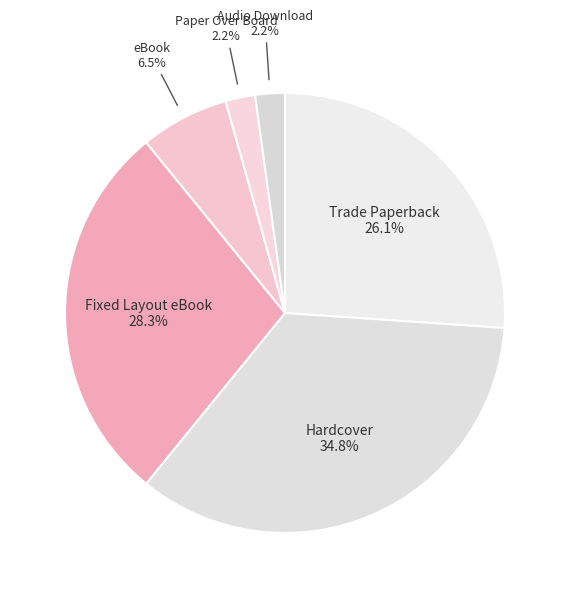

To the nearest percent, what portion does Hardcover represent?

35%